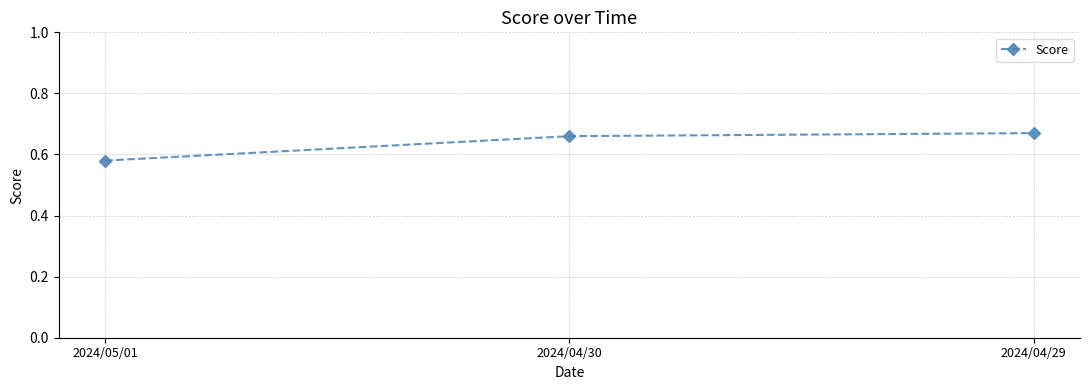

Between 2024/04/30 and 2024/05/01, which is larger?

2024/04/30